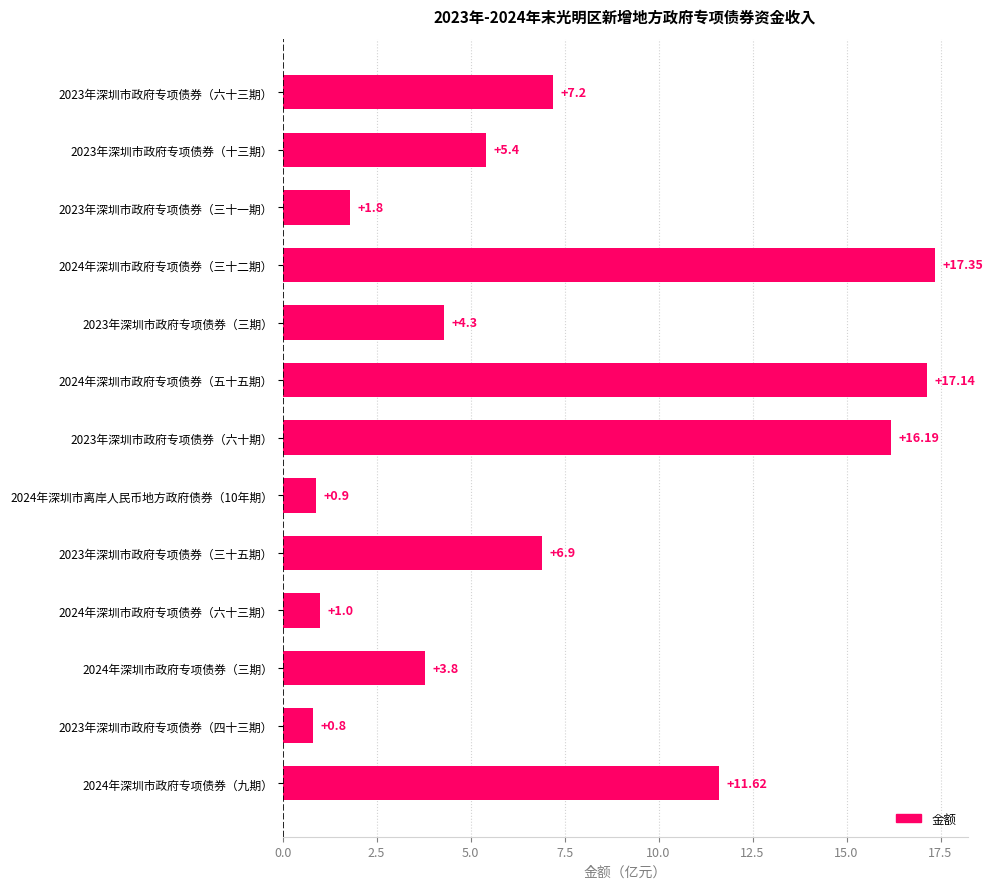

Which has a higher value, 2024年深圳市政府专项债券（五十五期） or 2024年深圳市政府专项债券（三十二期）?

2024年深圳市政府专项债券（三十二期）